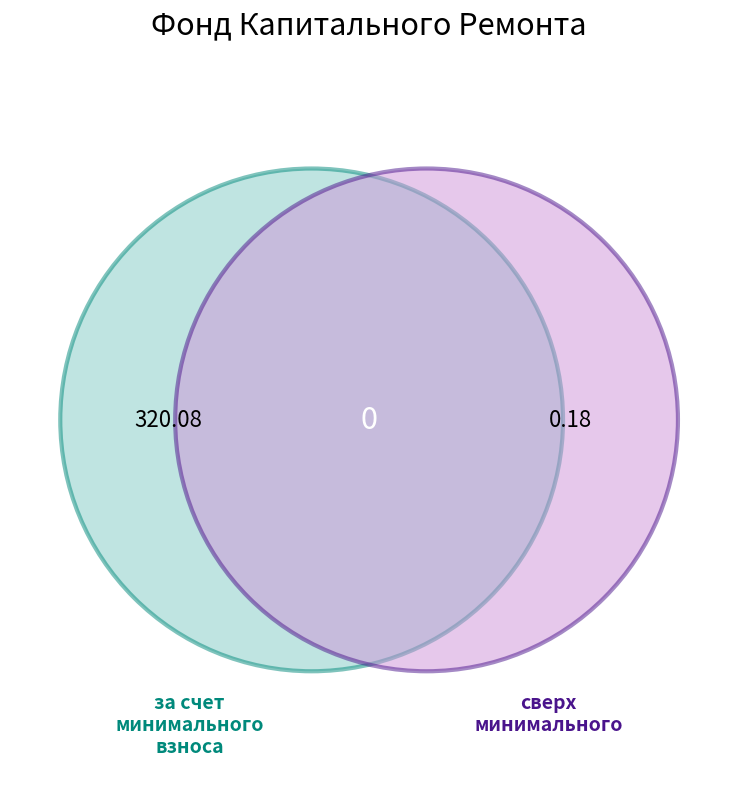

Is there any slice that represents more than half of the pie?

Yes